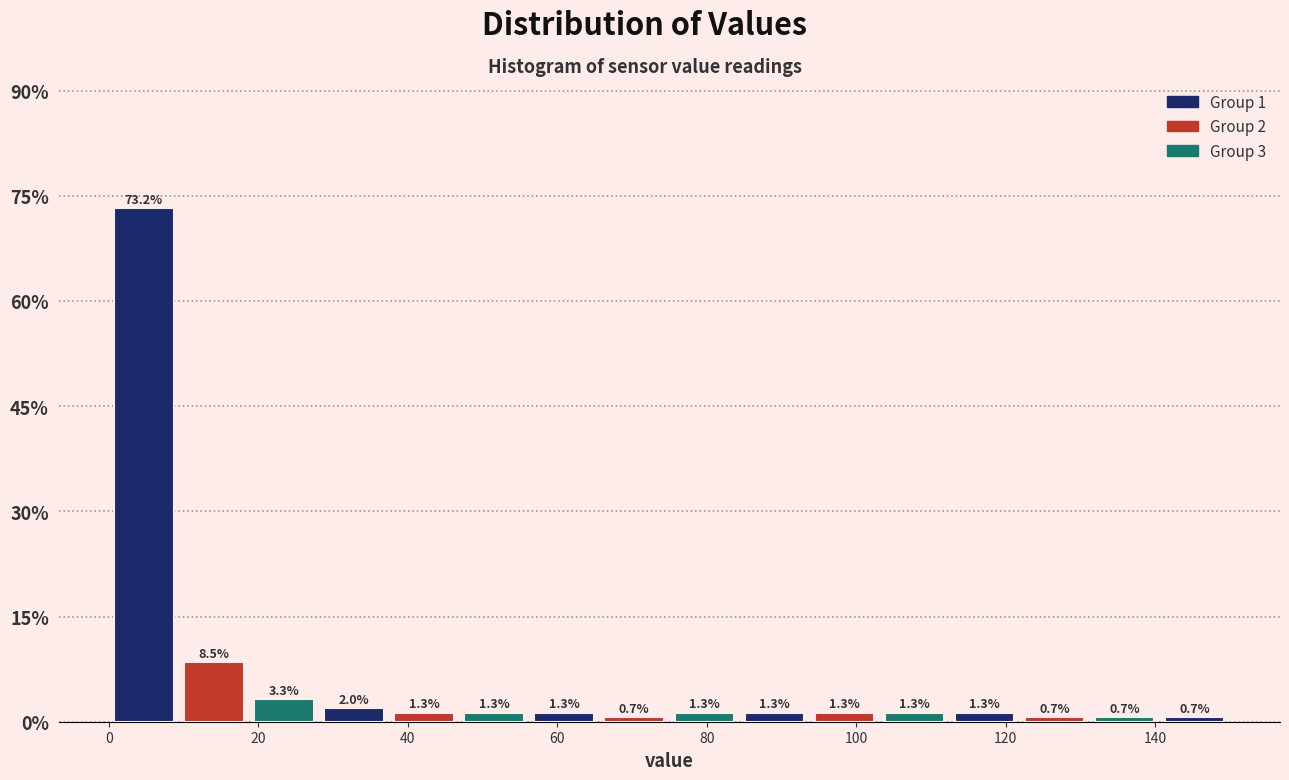

Which range on the x-axis has the tallest bar?

0 to 10